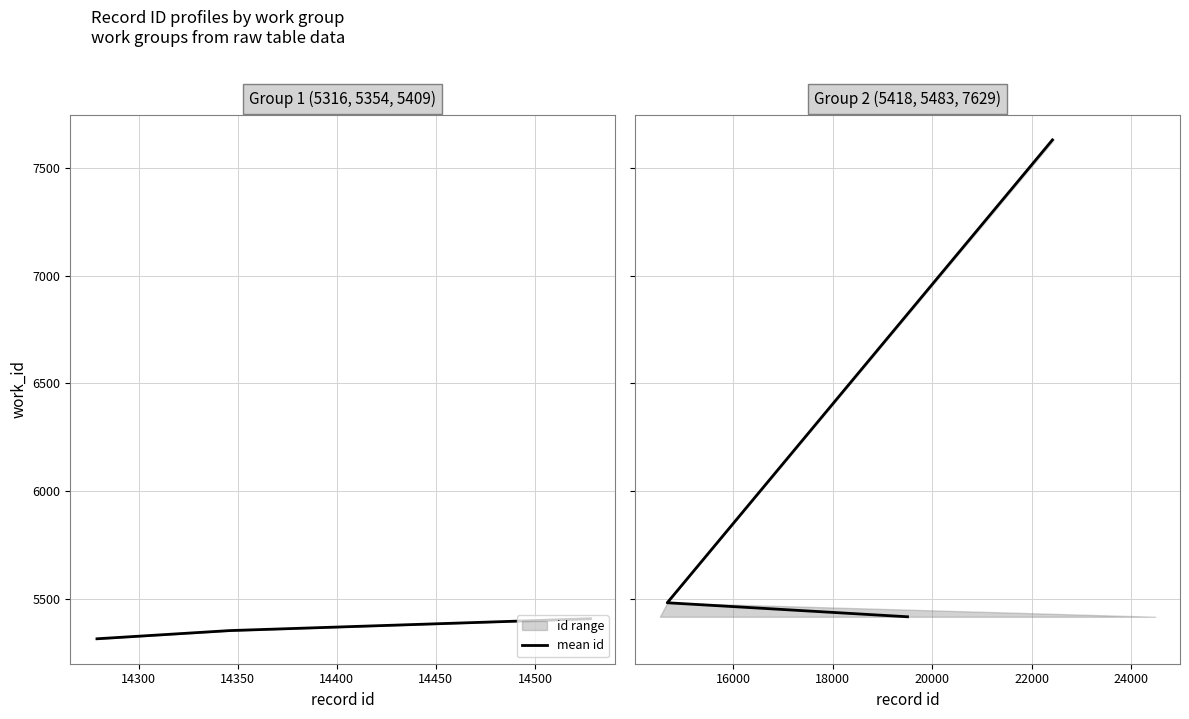

What is the greatest value displayed?

7629